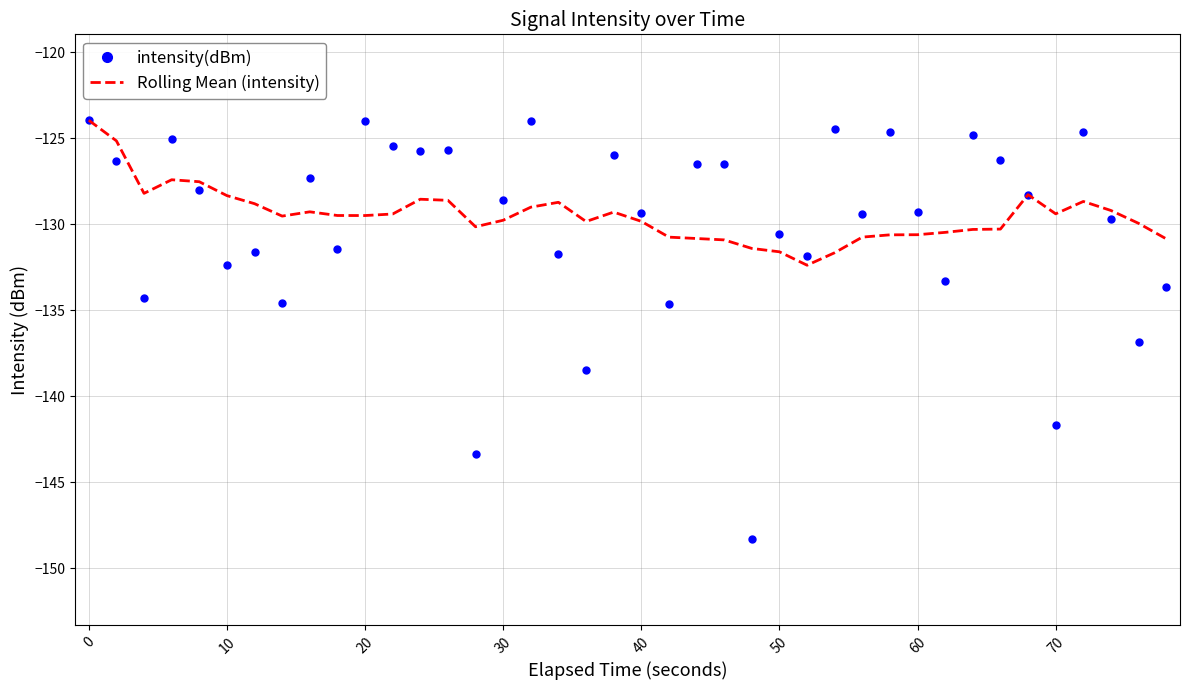

After their last crossing, which series has the higher values: intensity(dBm) or Rolling Mean (intensity)?

Rolling Mean (intensity)